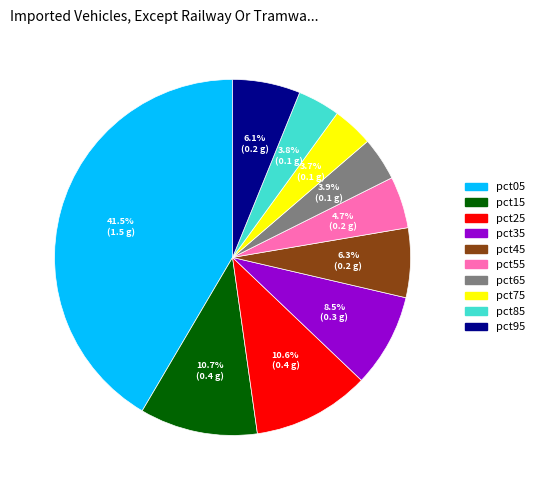

To the nearest percent, what is the average slice percentage?

10%